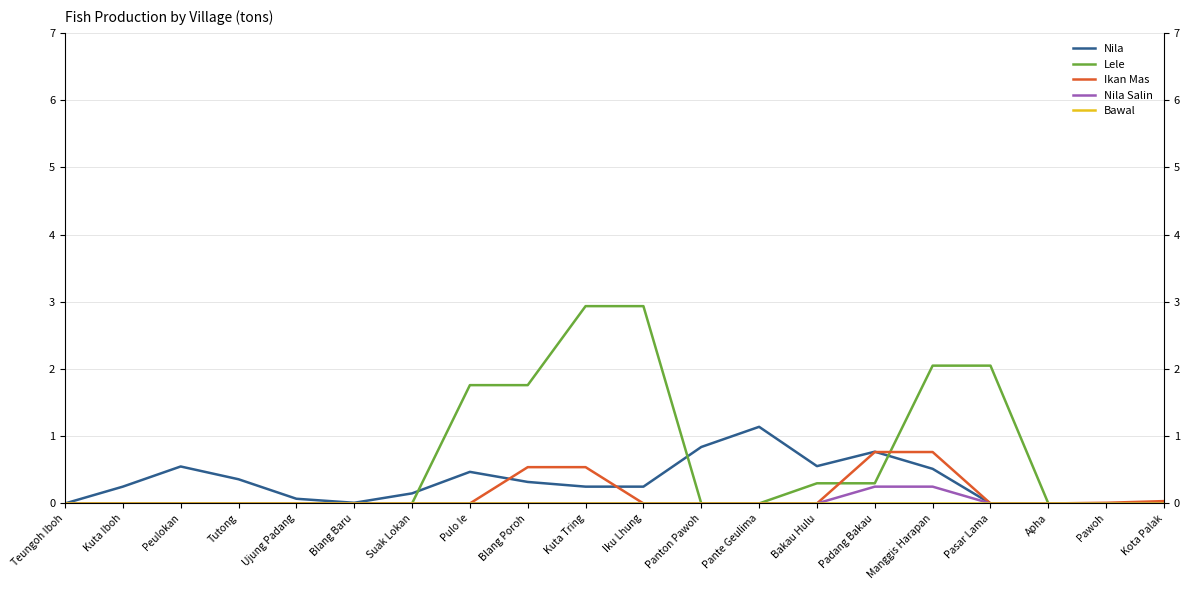

Which series has the widest spread of values?

Lele